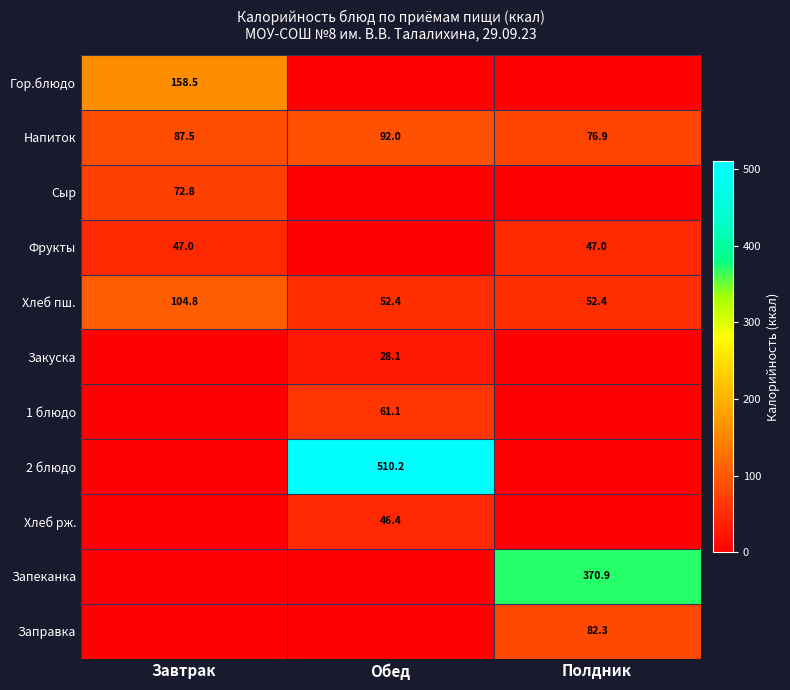

The value of Закуска at Обед is 28.1. True or false?

True